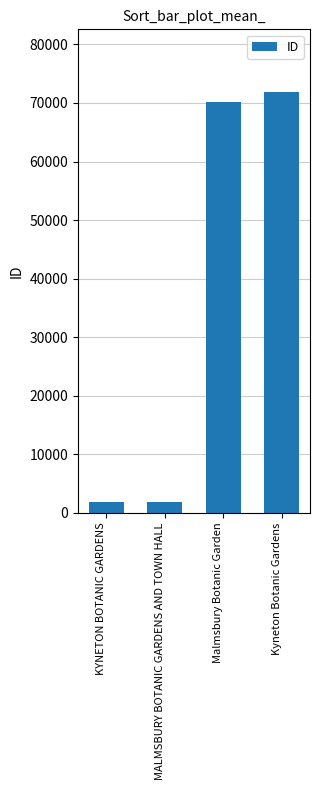

The value at MALMSBURY BOTANIC GARDENS AND TOWN HALL is 1863. True or false?

True